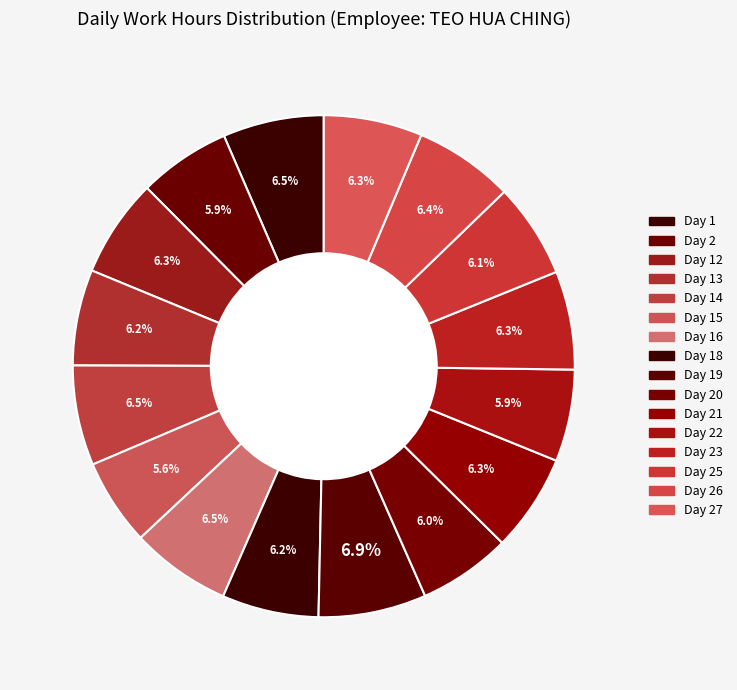

How many slices are in this pie chart?

16